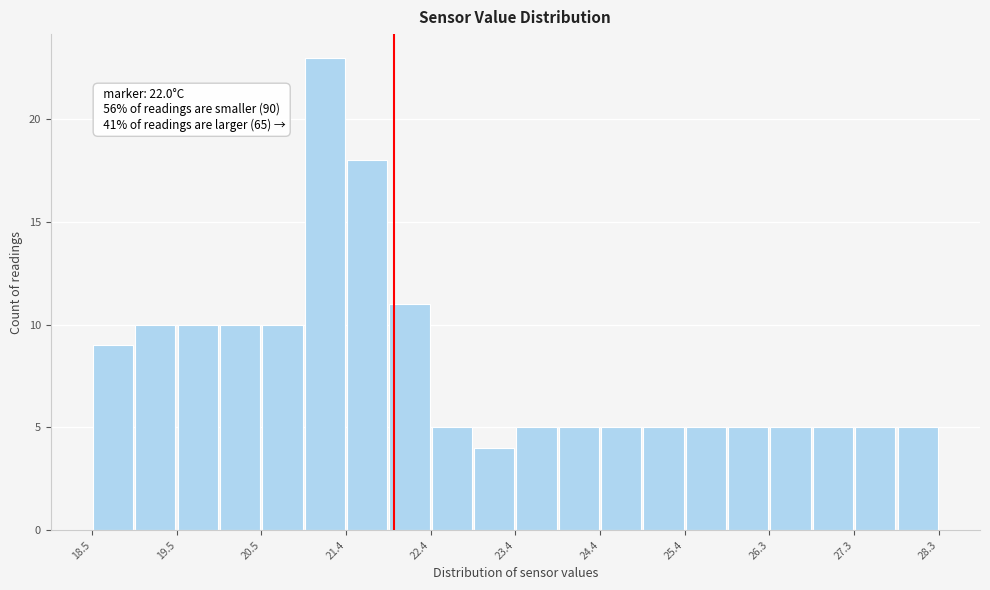

Which range on the x-axis has the tallest bar?

20.95 to 21.44